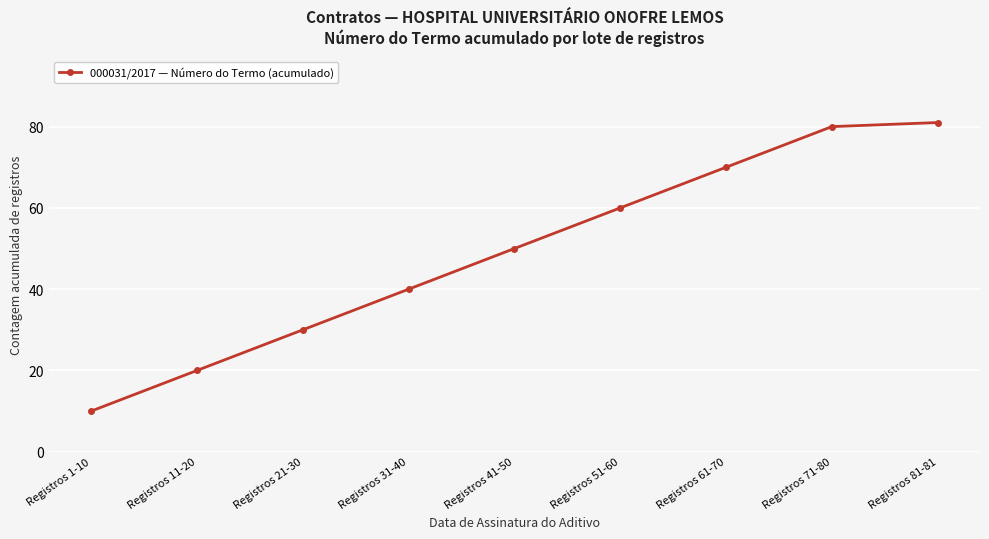

Which category has the highest value across all series?

Registros 81-81